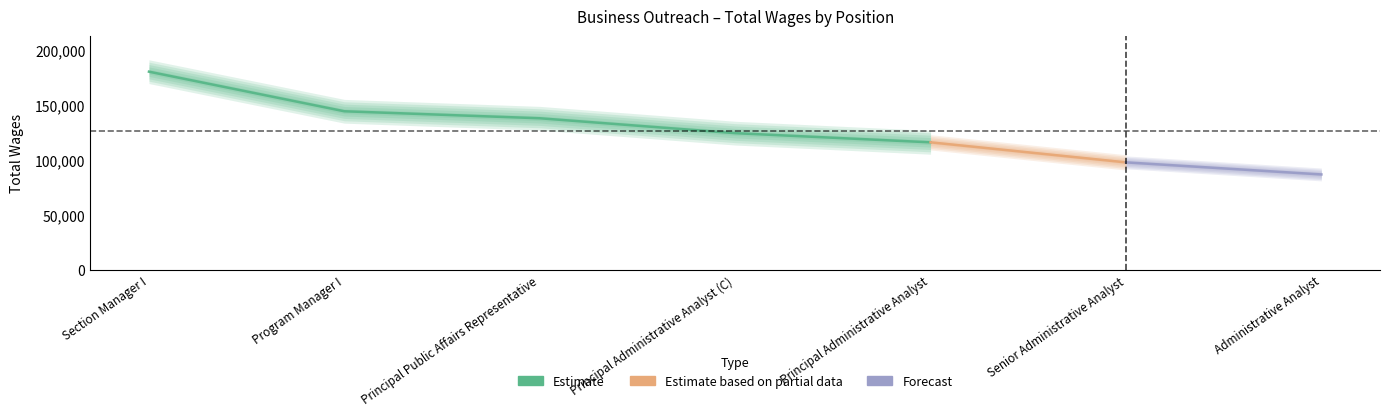

Read the value at Administrative Analyst, to the nearest 10.

86650